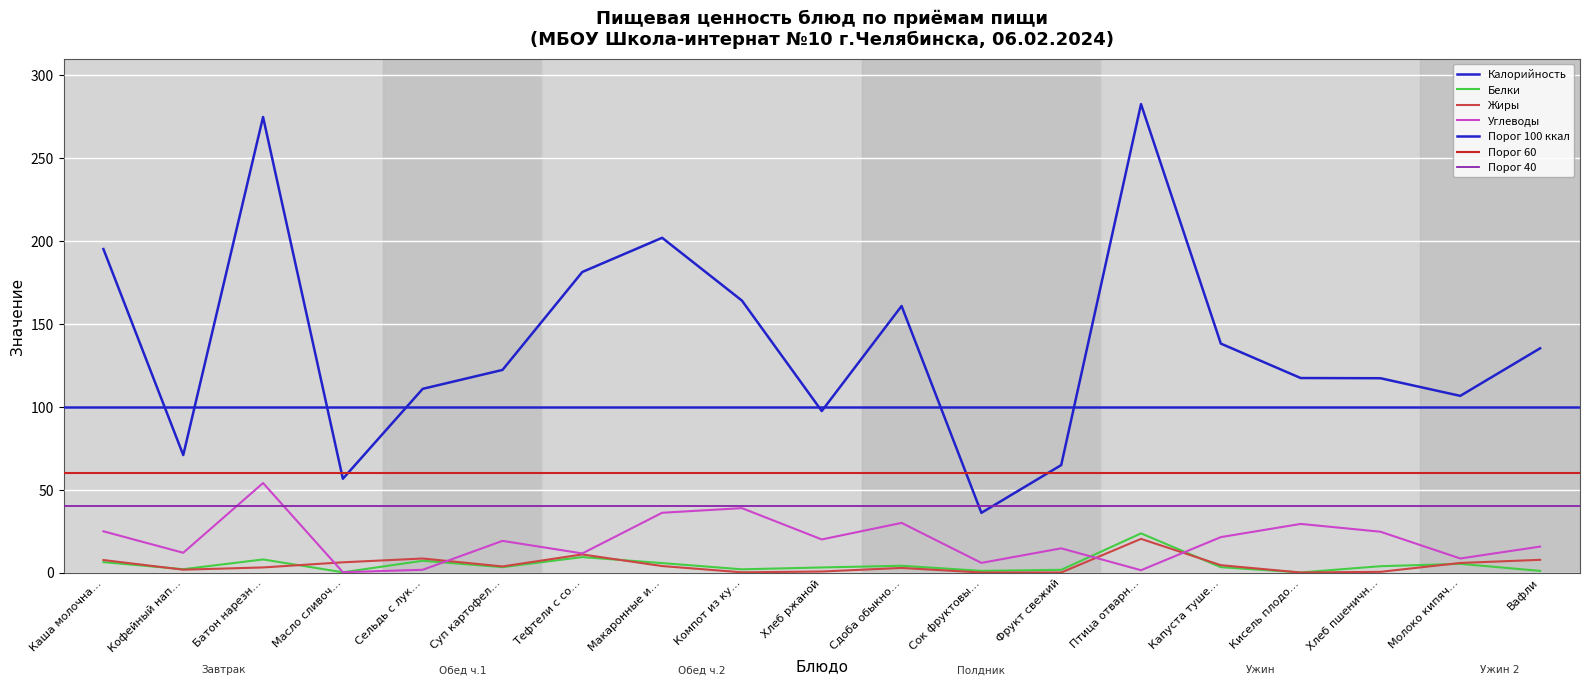

Reading right to left, list all the values displayed in this chart.

Калорийность: 135.2	106.6	117.2	117.3	138.1	282.6	64.8	36.0	160.8	97.4	164.0	201.9	181.3	122.2	110.8	56.5	274.8	70.8	195.1
Белки: 1.0	5.2	3.8	0.0	3.2	23.6	1.6	1.0	4.1	3.0	1.9	5.7	9.3	3.2	7.1	0.1	7.9	2.0	6.3
Жиры: 7.7	5.8	0.4	0.0	4.4	20.3	0.0	0.0	2.8	0.6	0.1	3.9	10.9	3.7	8.4	6.2	3.0	1.7	7.5
Углеводы: 15.6	8.5	24.6	29.3	21.4	1.4	14.6	5.8	29.9	19.9	38.8	36.0	11.5	19.1	1.6	0.2	54.0	11.9	24.9